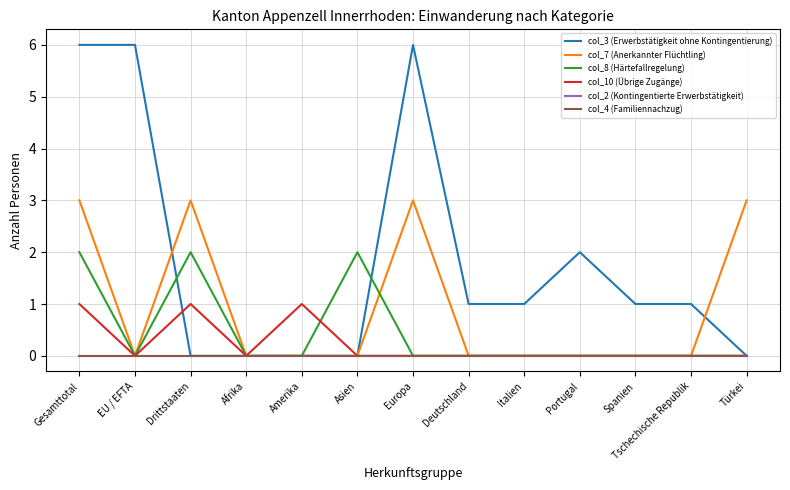

Does the chart have visible grid lines?

Yes